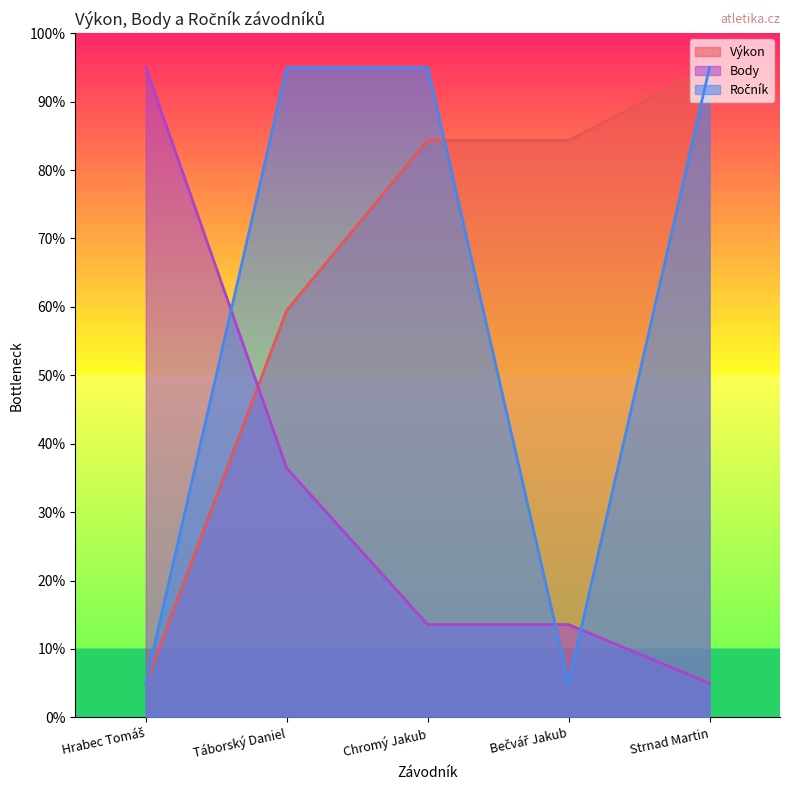

Rank the series at Strnad Martin from highest to lowest value.

Výkon, Ročník, Body